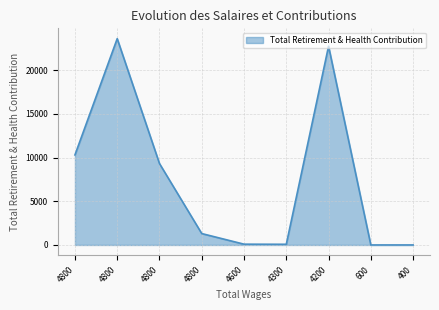

Does the chart display data point markers on the line(s)?

No